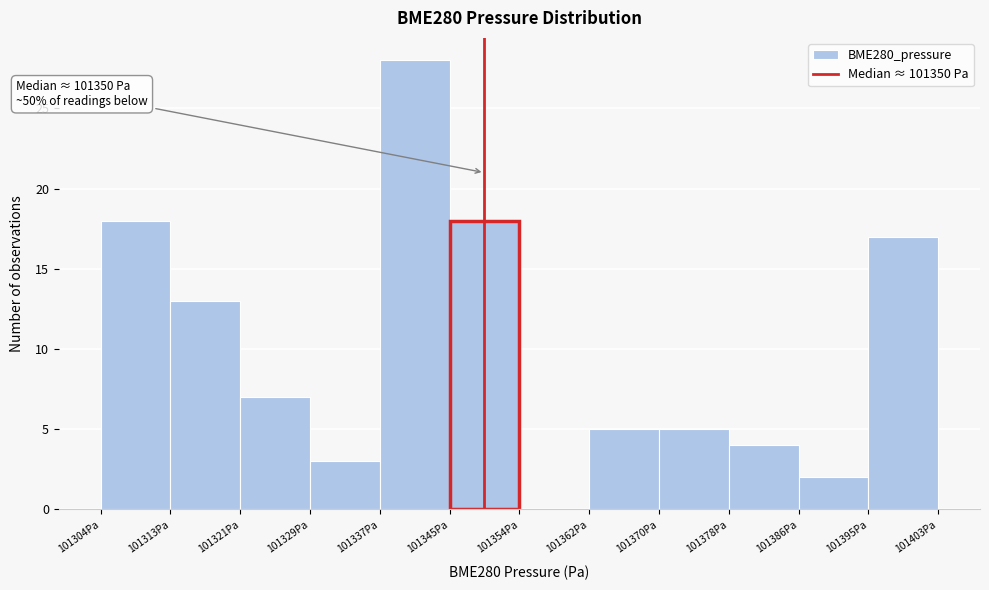

Over which range of the x-axis is the bar tallest?

101338 to 101346